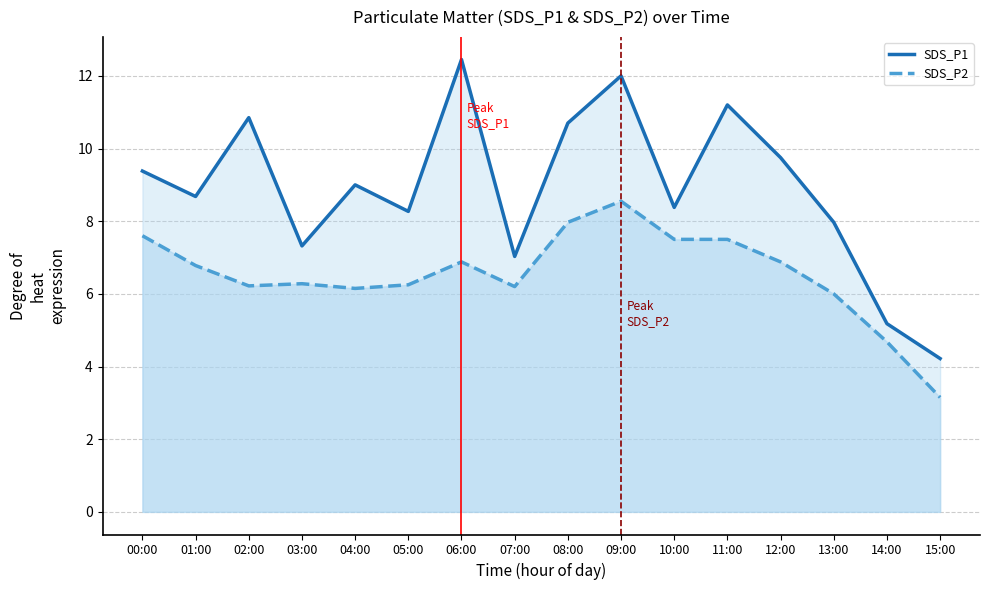

List the series in order of their peak value, highest first.

SDS_P1, SDS_P2